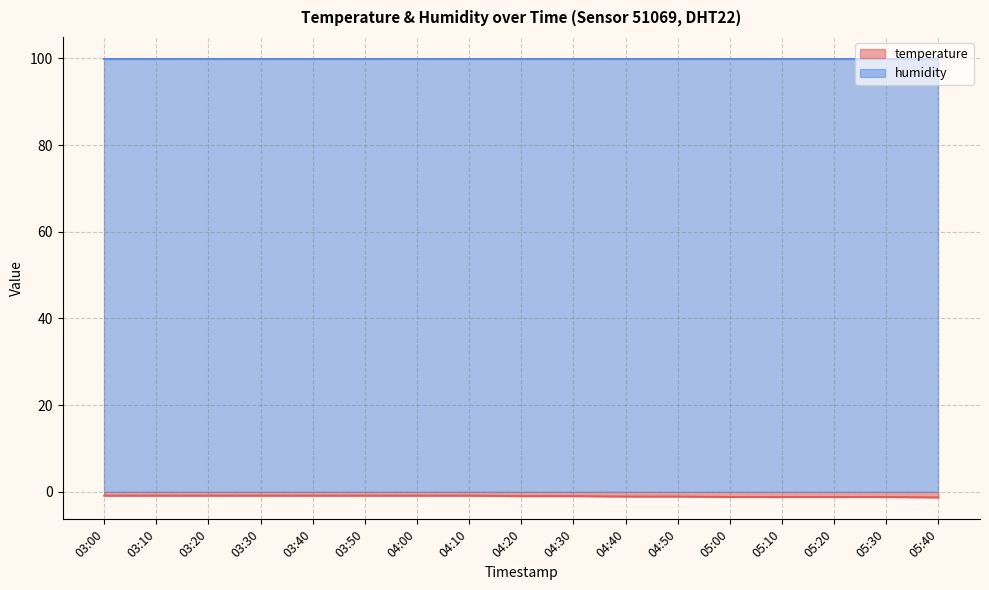

Which has a higher value, 05:00 or 03:50?

03:50